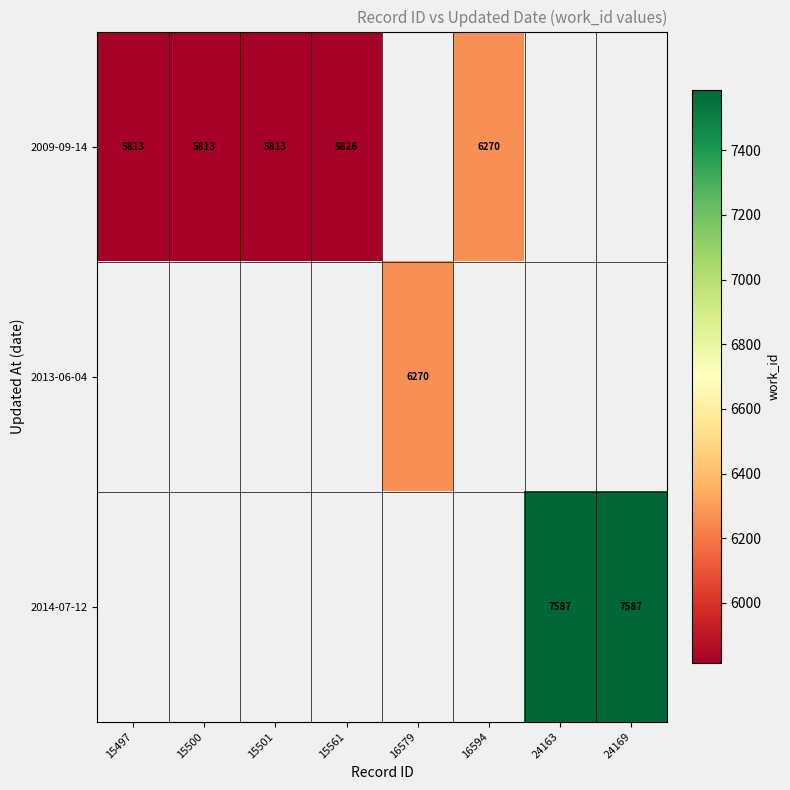

The value of 2009-09-14 at 15501 is 5813. True or false?

True